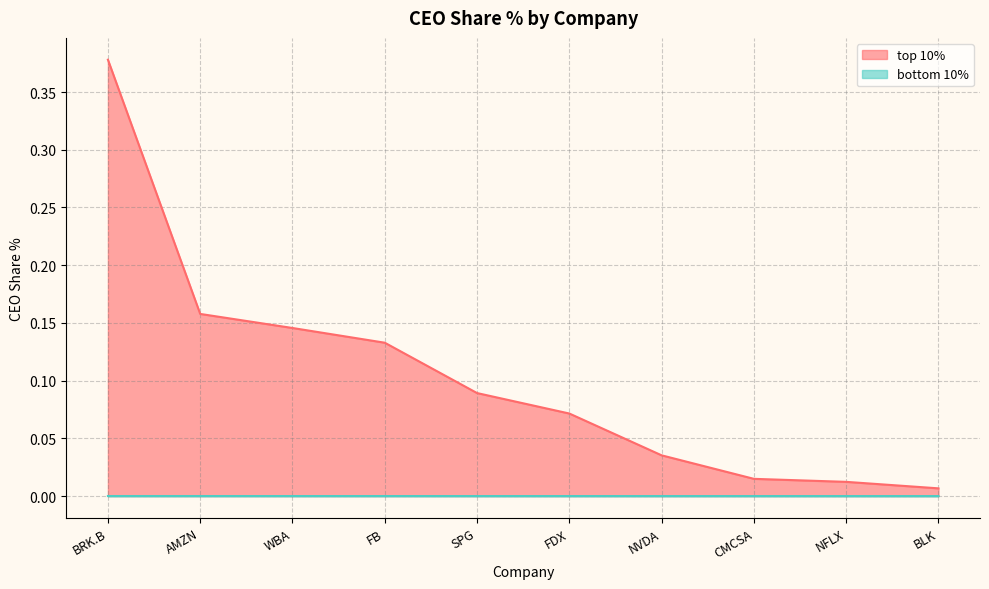

List the series in order of their overall mean, highest first.

top 10%, bottom 10%